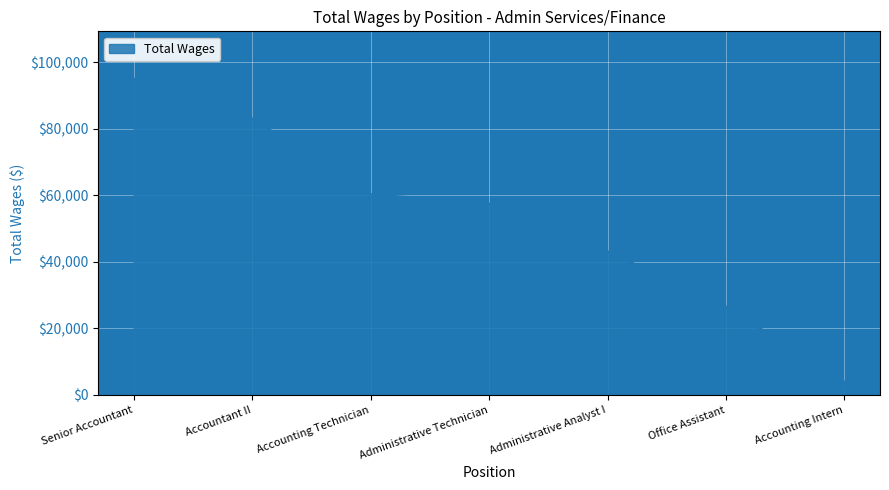

What position from the left is Accounting Intern?

7